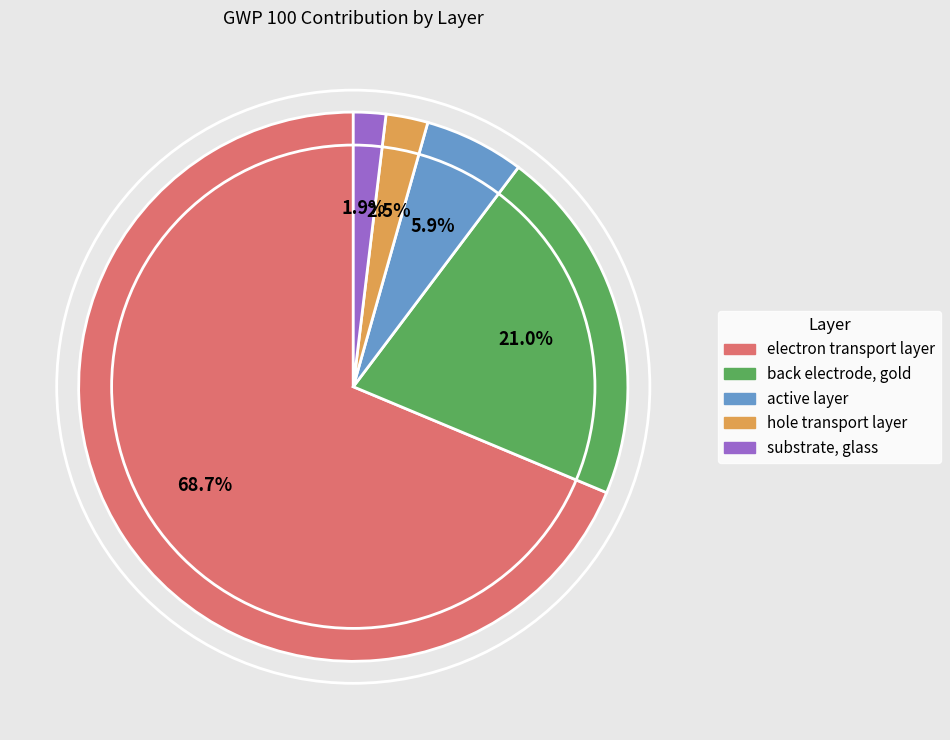

Is there any slice that represents more than half of the pie?

Yes